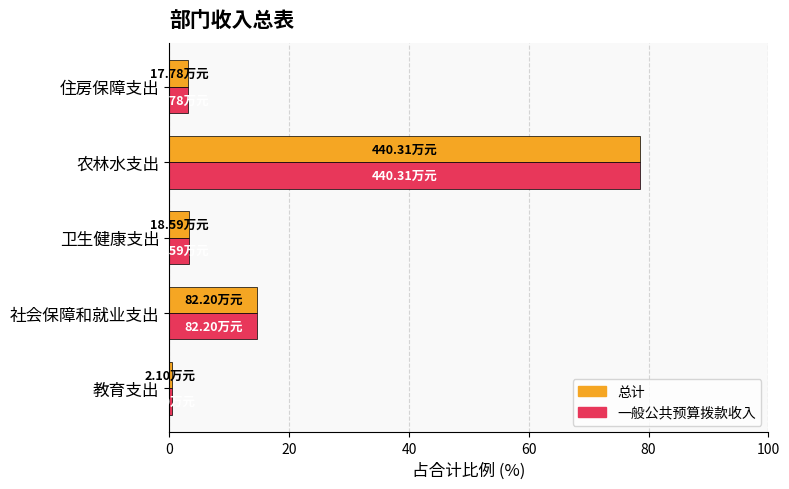

What is the average value of the 一般公共预算拨款收入 series?

20.0